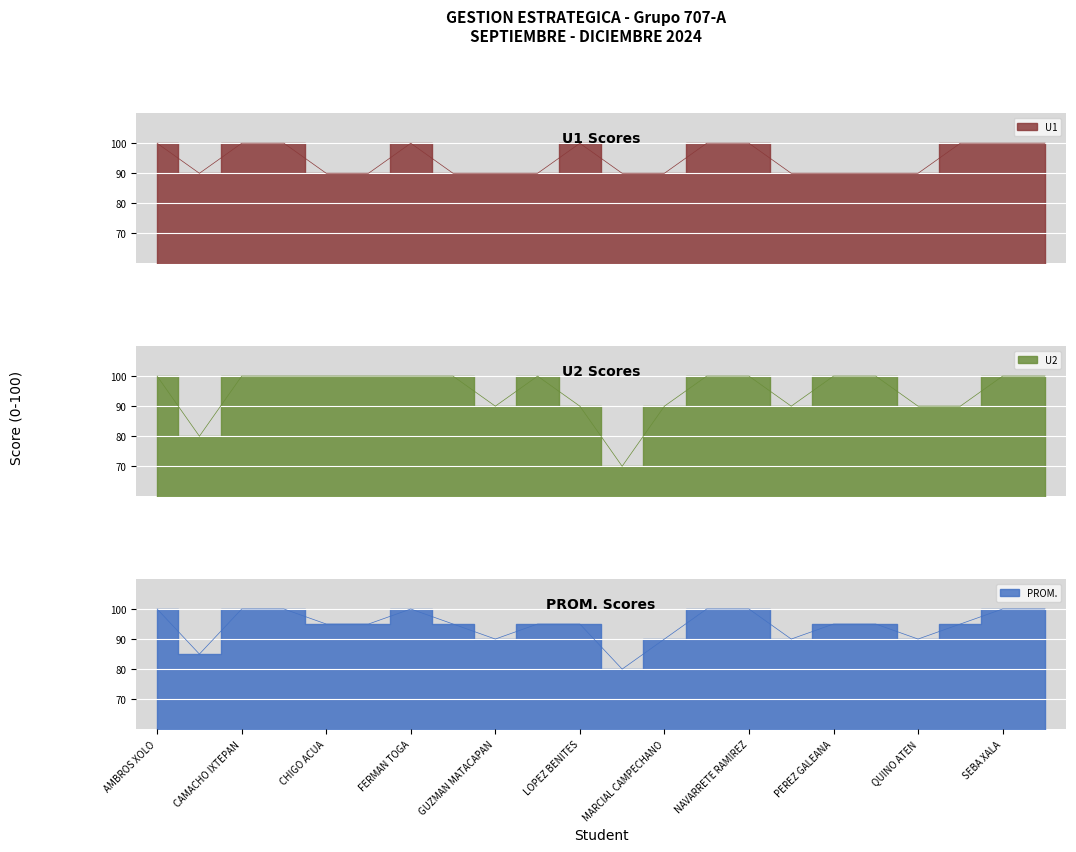

Which series has the largest range (max minus min)?

U2